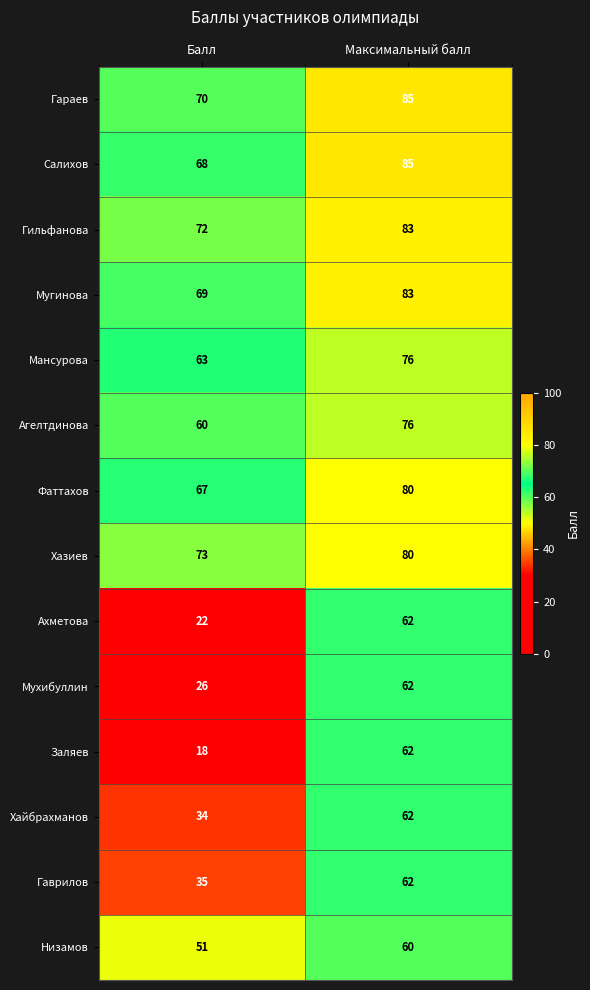

What is the total value across all series at Максимальный балл?

1018